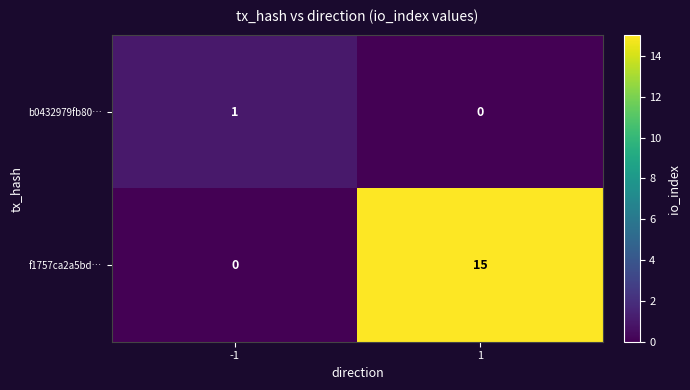

At 1, list the series in order from smallest to largest.

b0432979fb80…, f1757ca2a5bd…